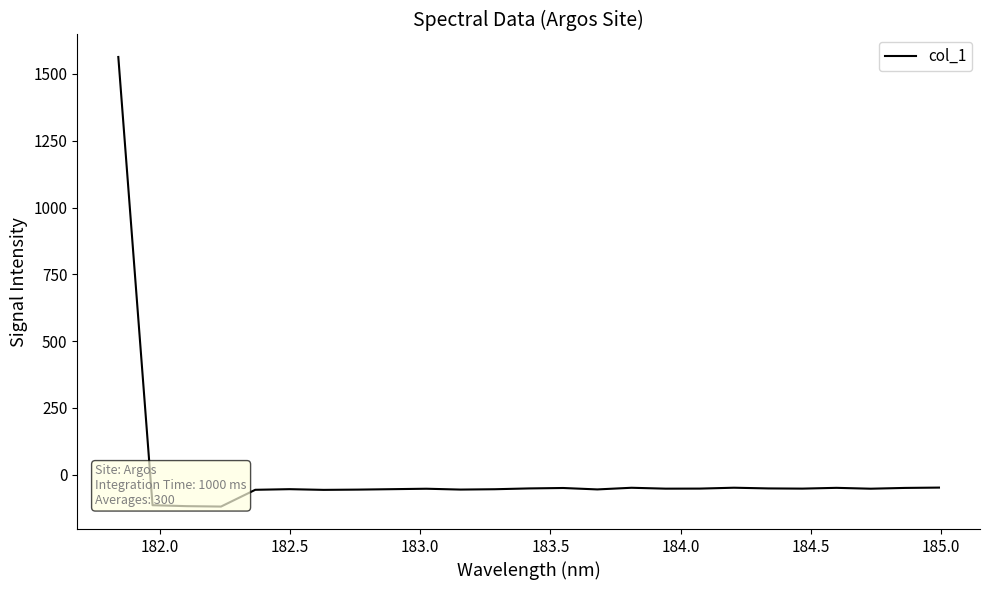

The value at 183.0 is -67.2. True or false?

False